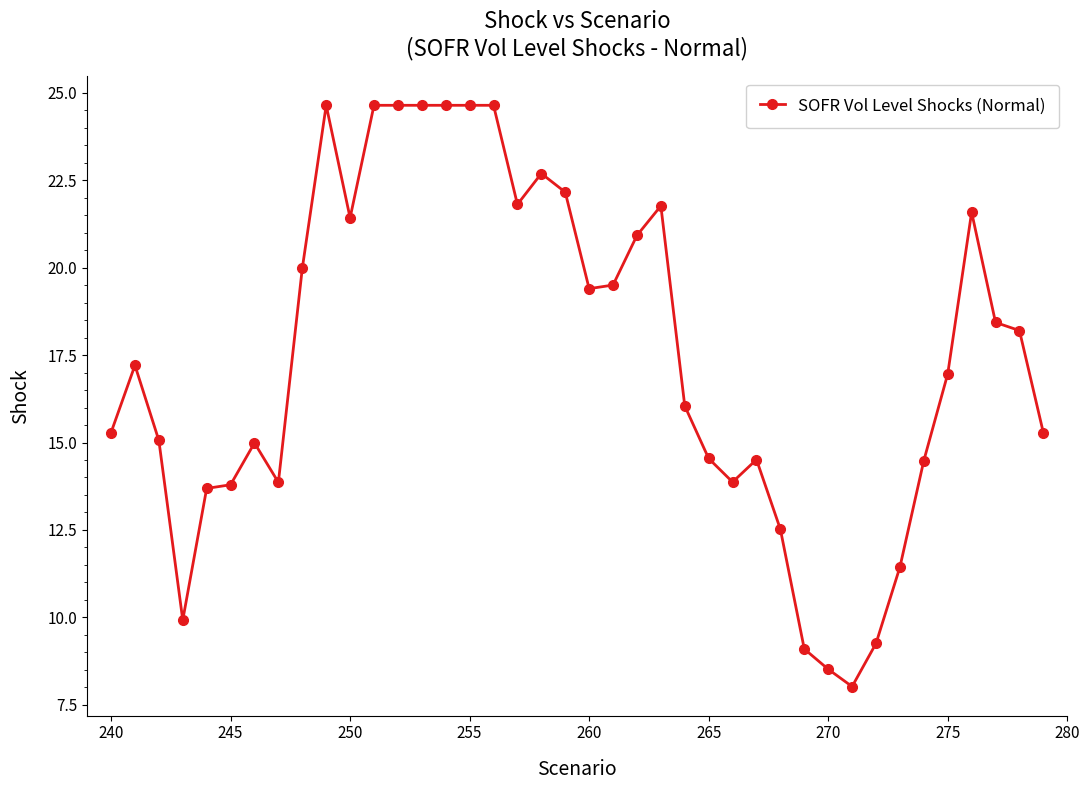

What is the difference between the second highest and second lowest values?

16.1